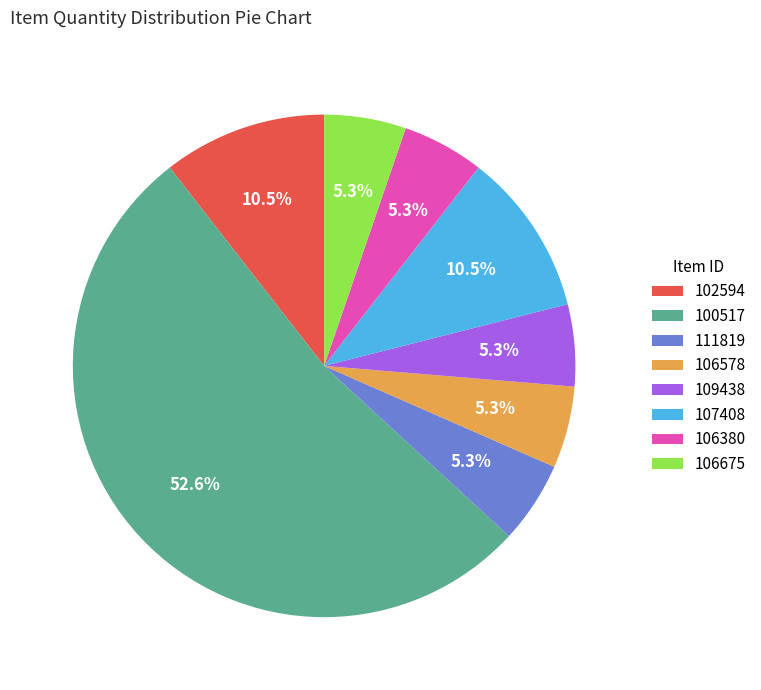

The 106578 slice represents 1% of the pie. True or false?

False